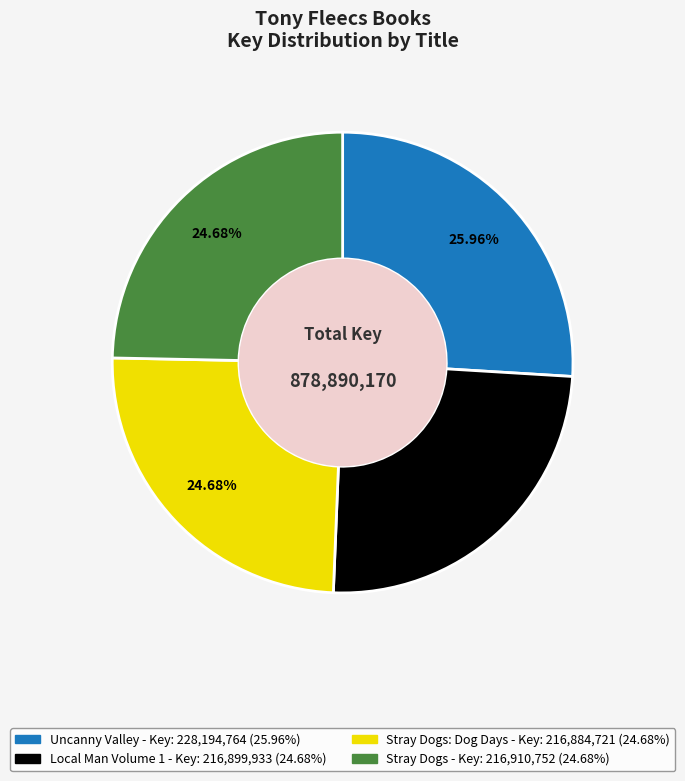

Does any single category account for the majority?

No